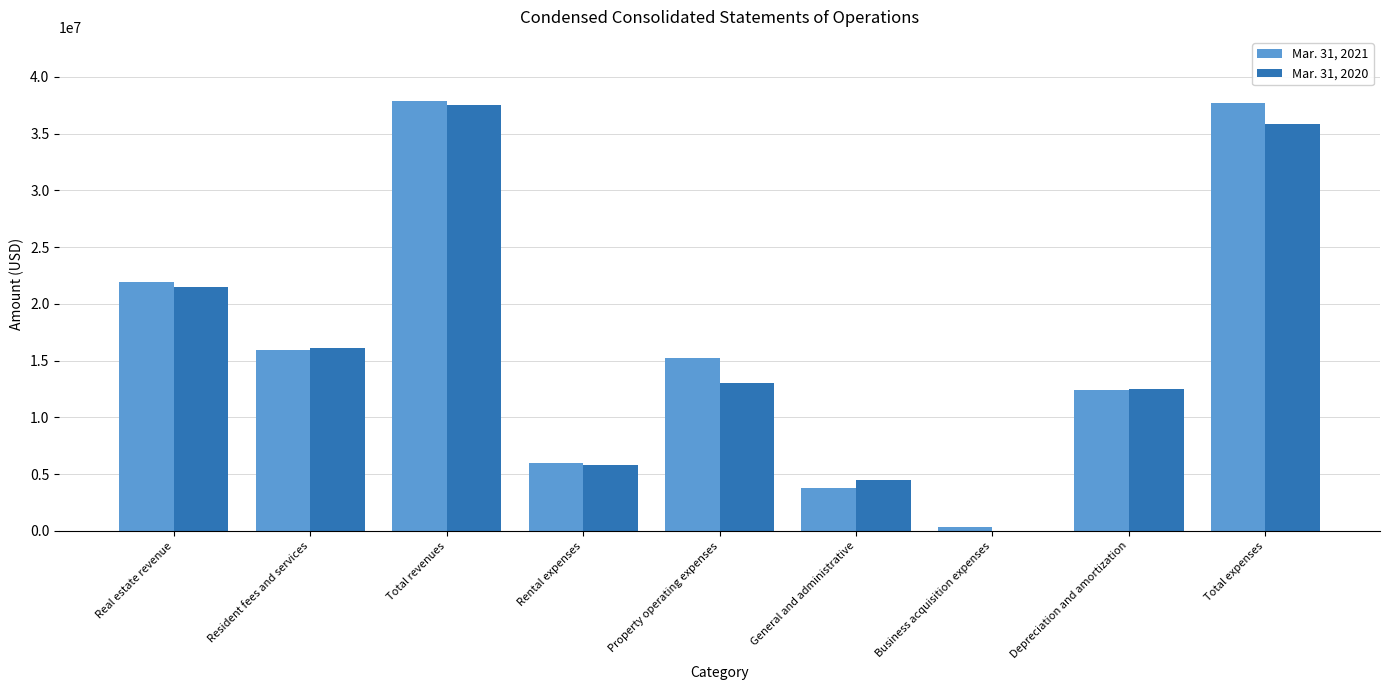

Between Rental expenses and Depreciation and amortization, which series saw the biggest shift?

Mar. 31, 2020